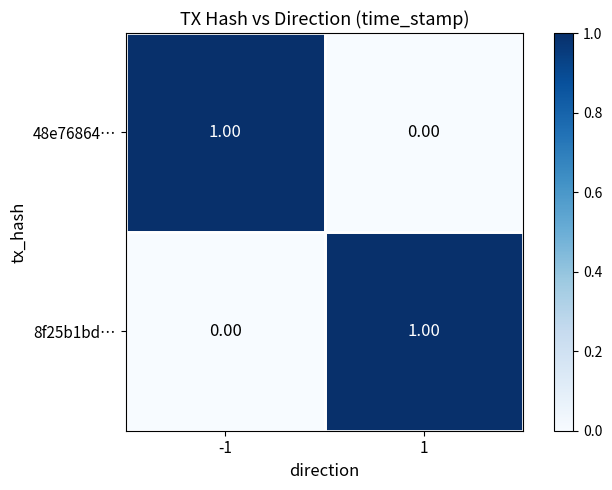

How many categories are shown in the chart?

2